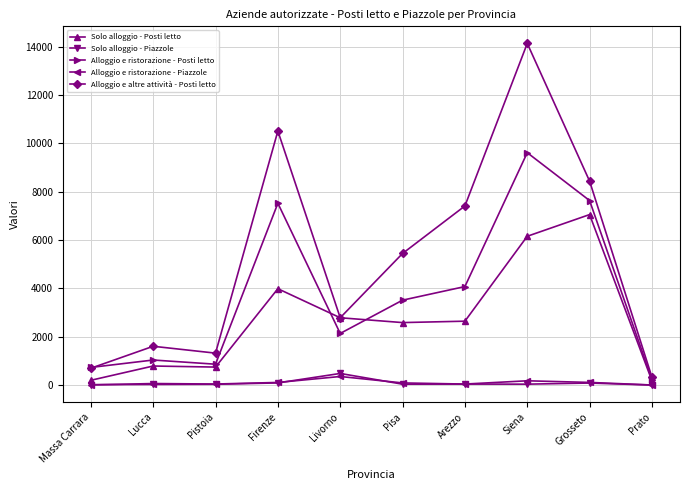

Is the value of Alloggio e ristorazione - Piazzole at Siena greater than the value of Solo alloggio - Posti letto at Pistoia?

No